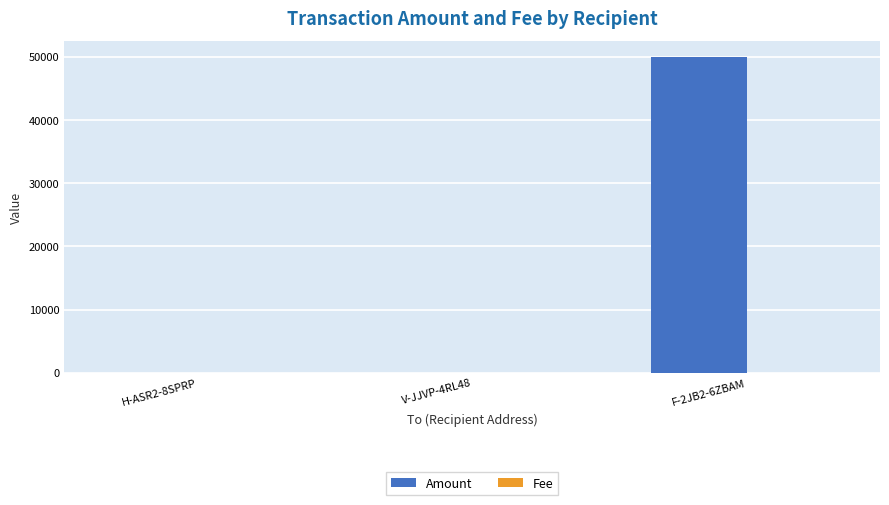

What is the maximum value shown in the chart?

50000.0